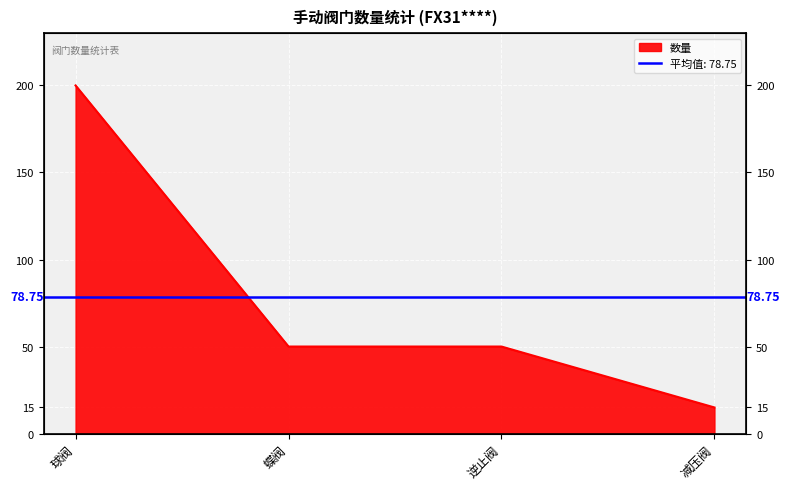

What is the sum of the values at 逆止阀 and 减压阀?

65